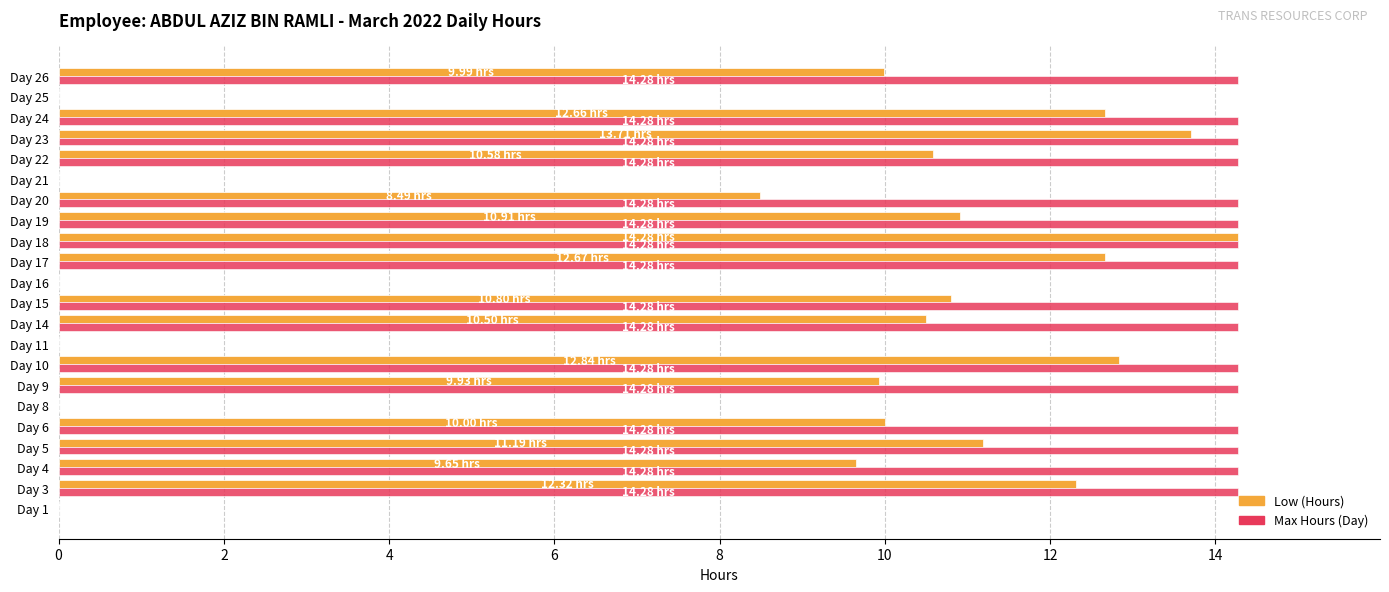

Which series has the largest total across all categories?

Max Hours (Day)